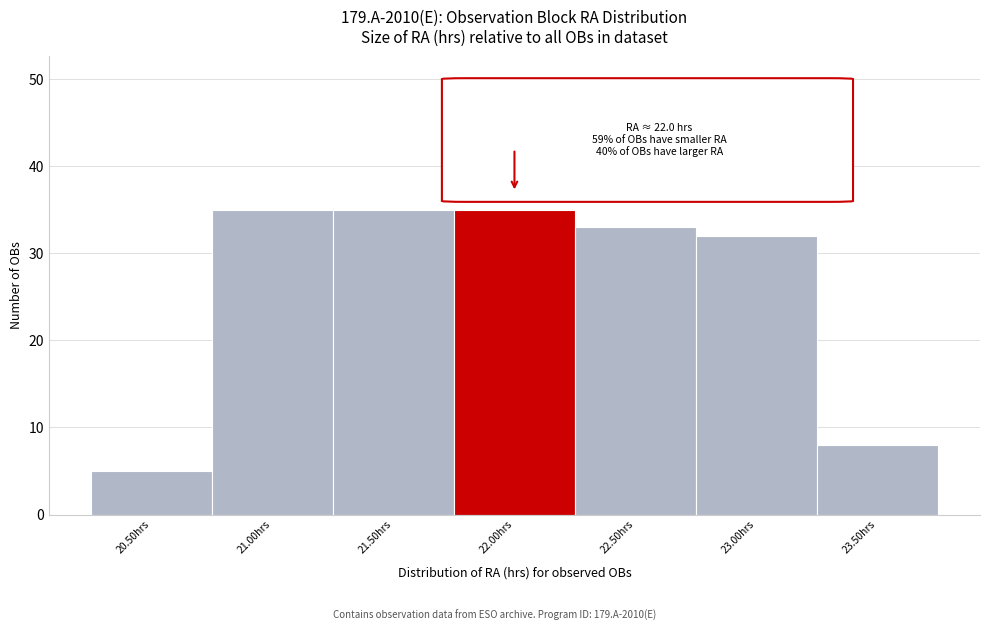

Reading right to left, extract all data points from this chart.

8	32	33	35	35	35	5